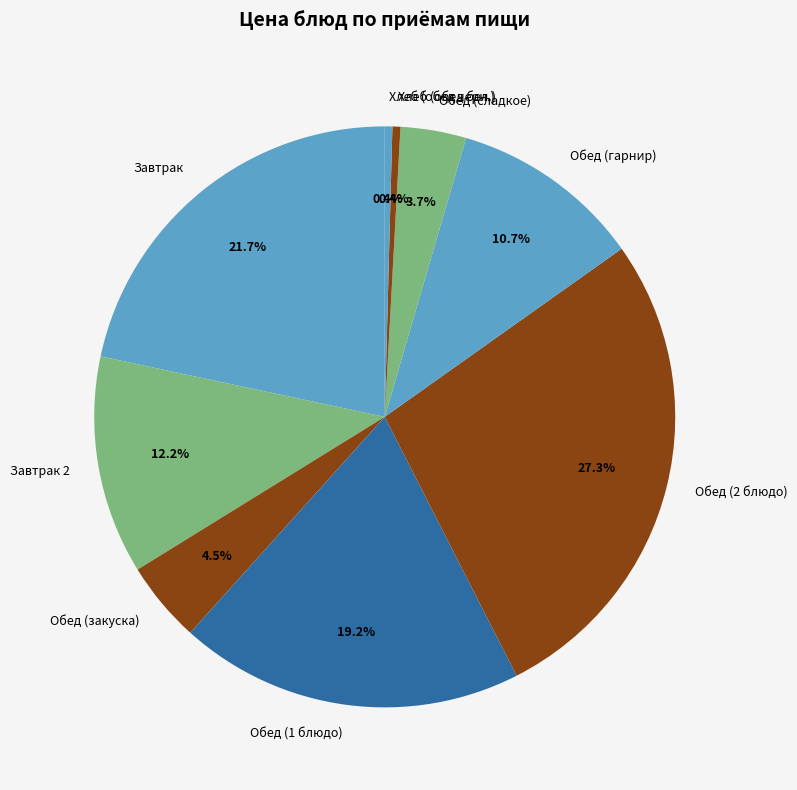

Does any single category account for the majority?

No